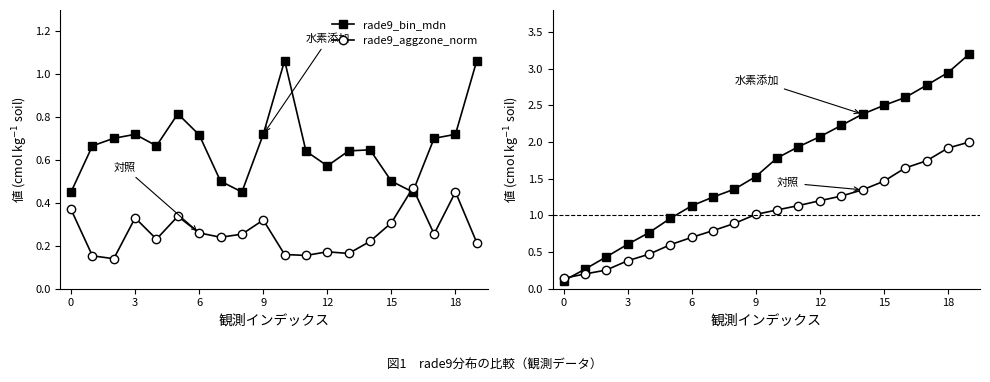

How many lines are shown in the chart?

4